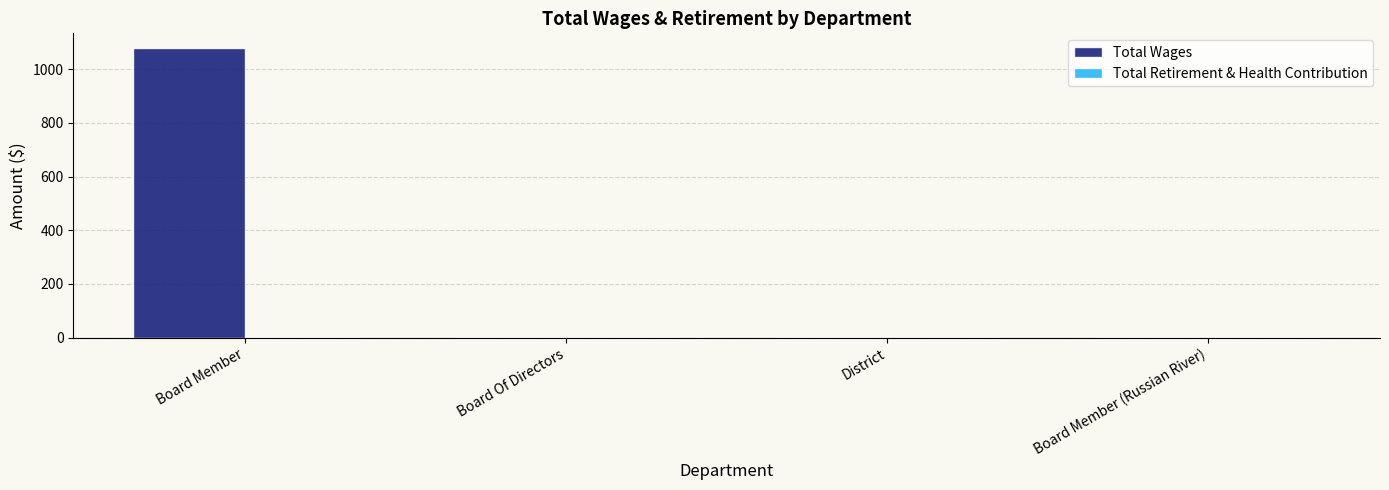

The value at Board Member (Russian River) is 744. True or false?

False